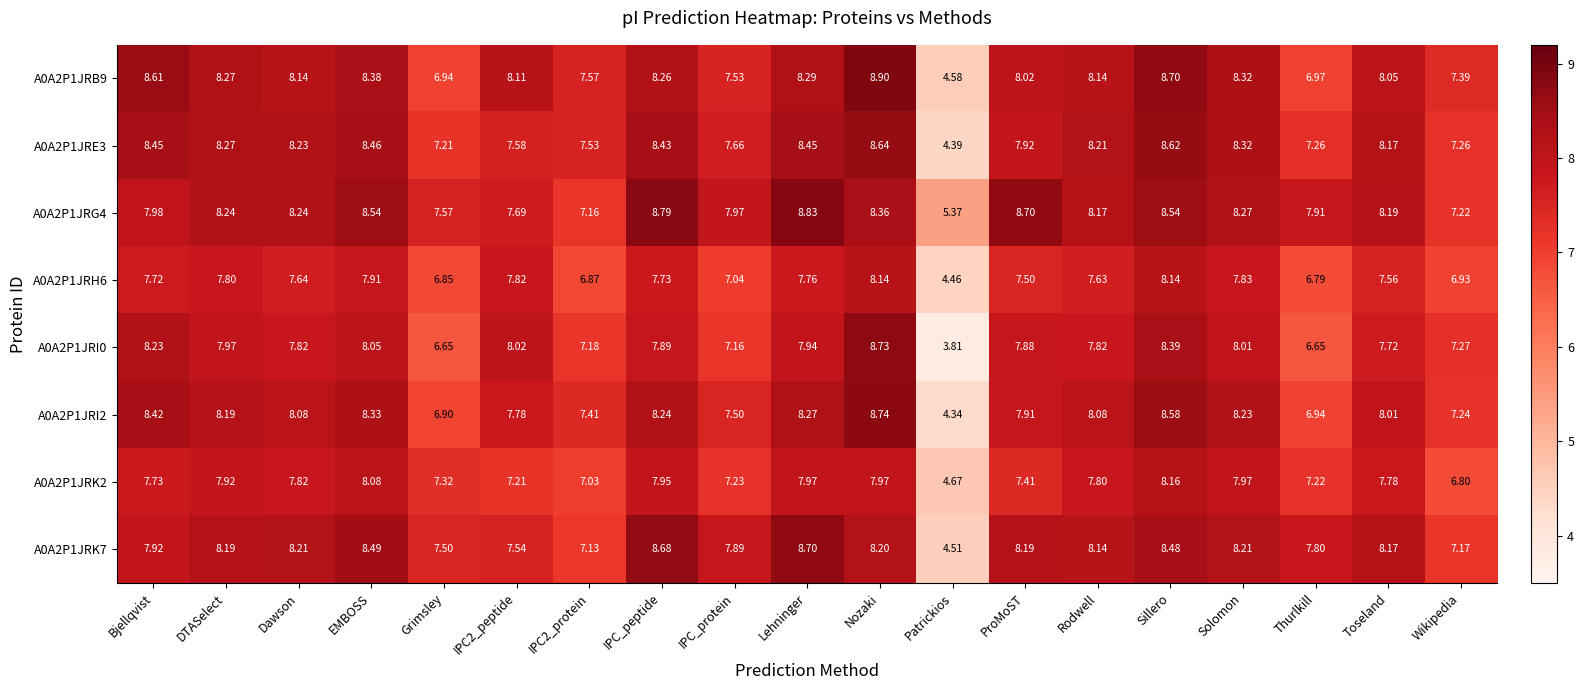

Which series has the largest range (max minus min)?

A0A2P1JRI0